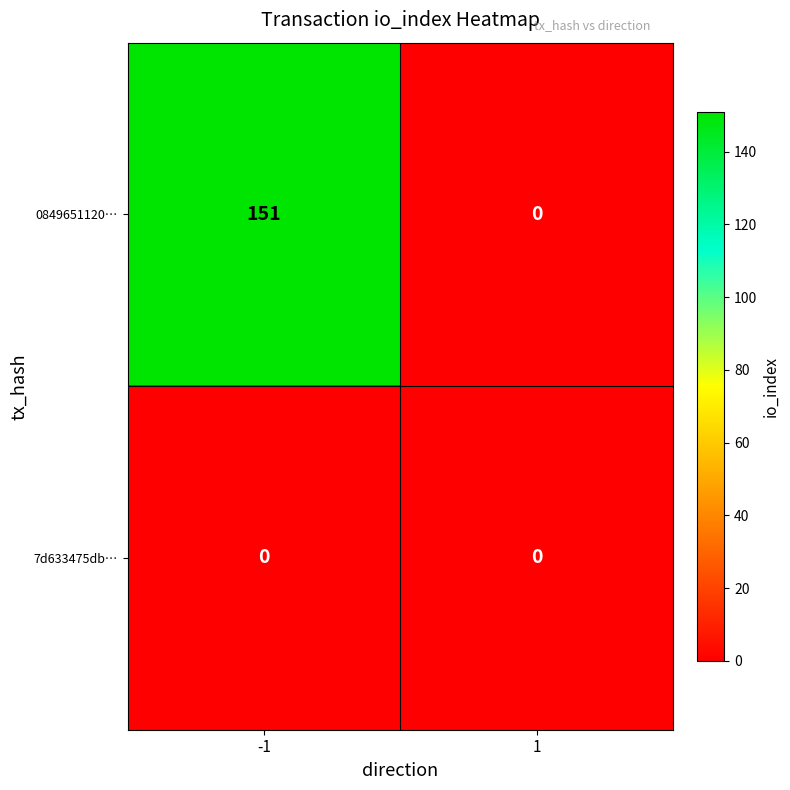

What is the average value of the 0849651120… series?

76